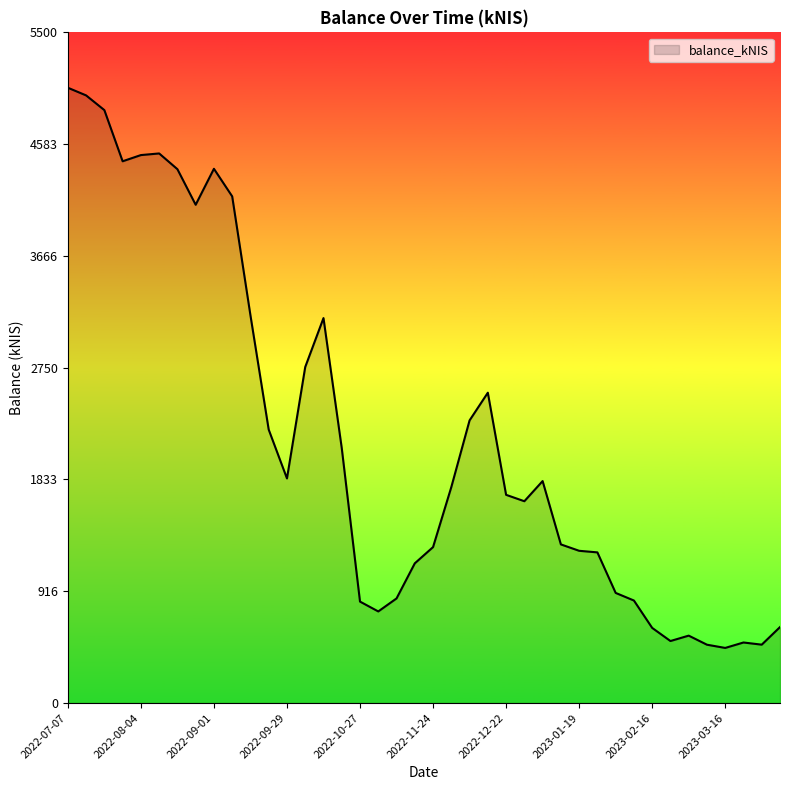

What is the minimum value shown in the chart?

451.6